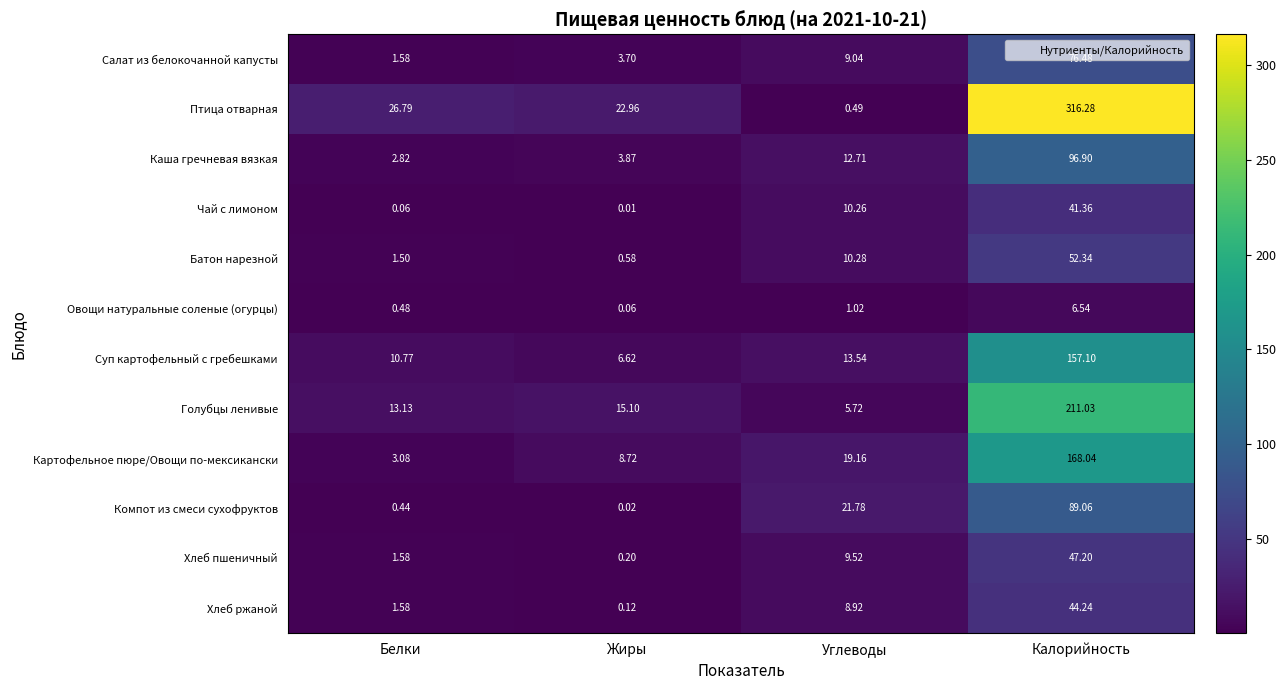

Where is Картофельное пюре/Овощи по-мексикански nearest to the value 85?

Углеводы